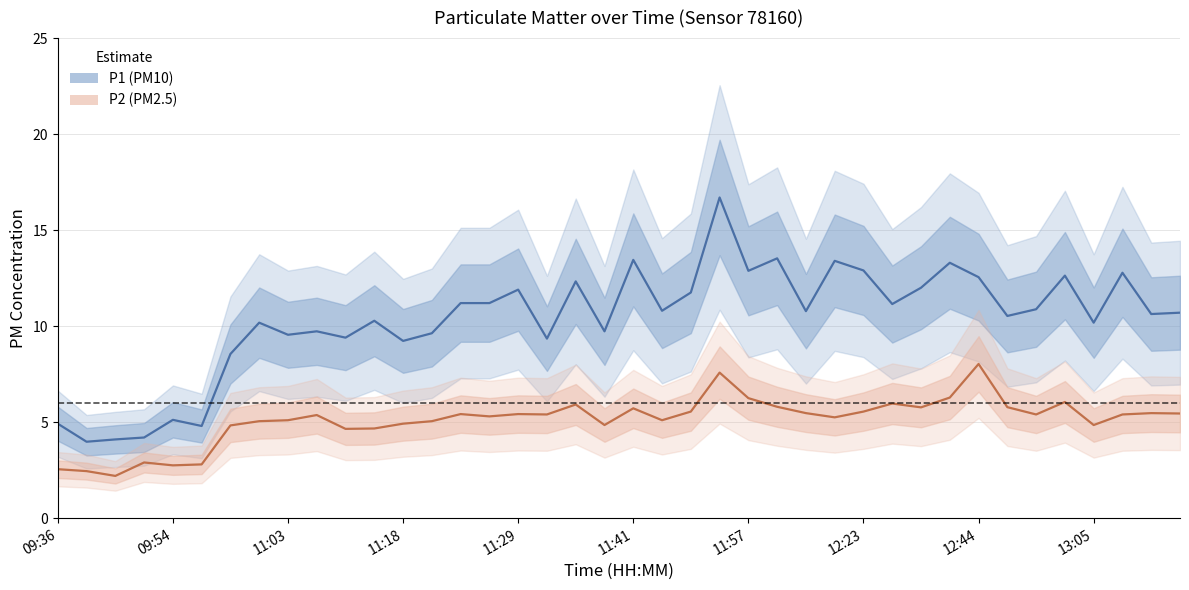

True or false: P1 and P2 intersect in this chart.

False